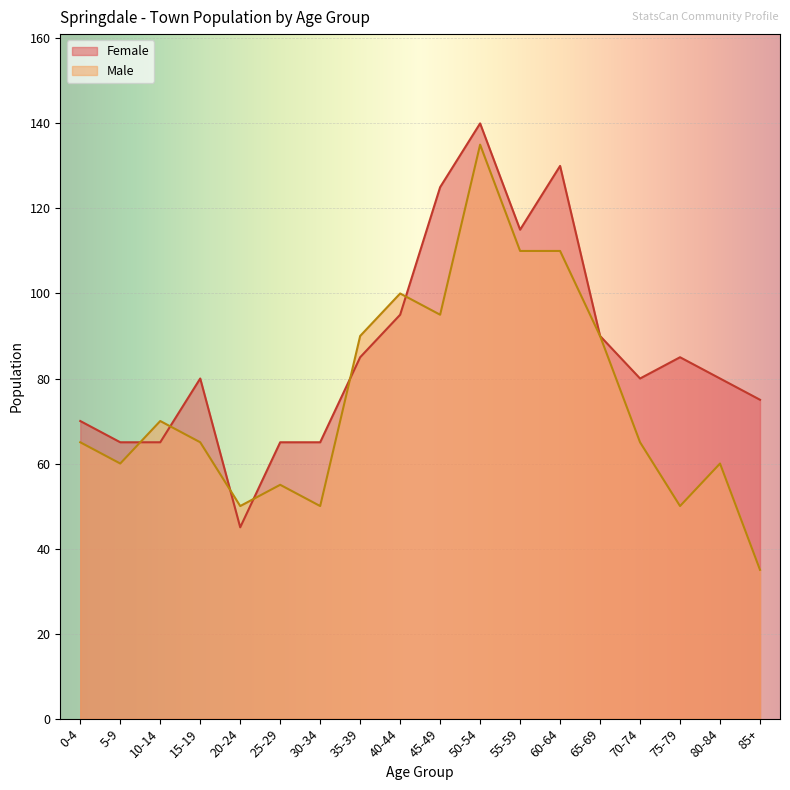

Which has a higher value, 60-64 or 20-24?

60-64